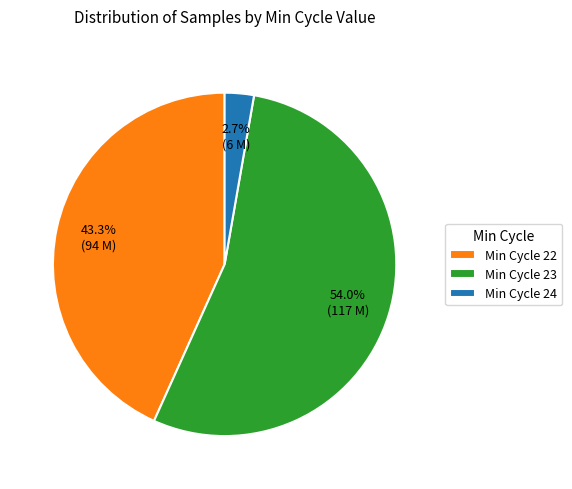

Which has a higher value, Min Cycle 23 or Min Cycle 22?

Min Cycle 23